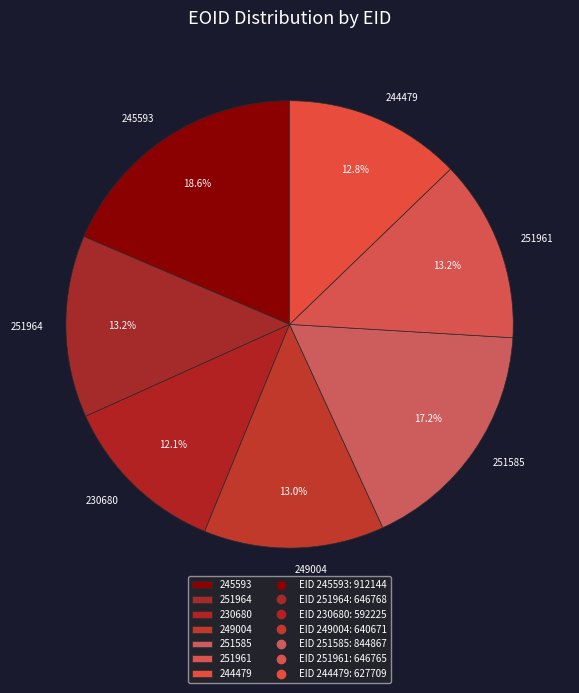

Which has a higher value, 245593 or 244479?

245593